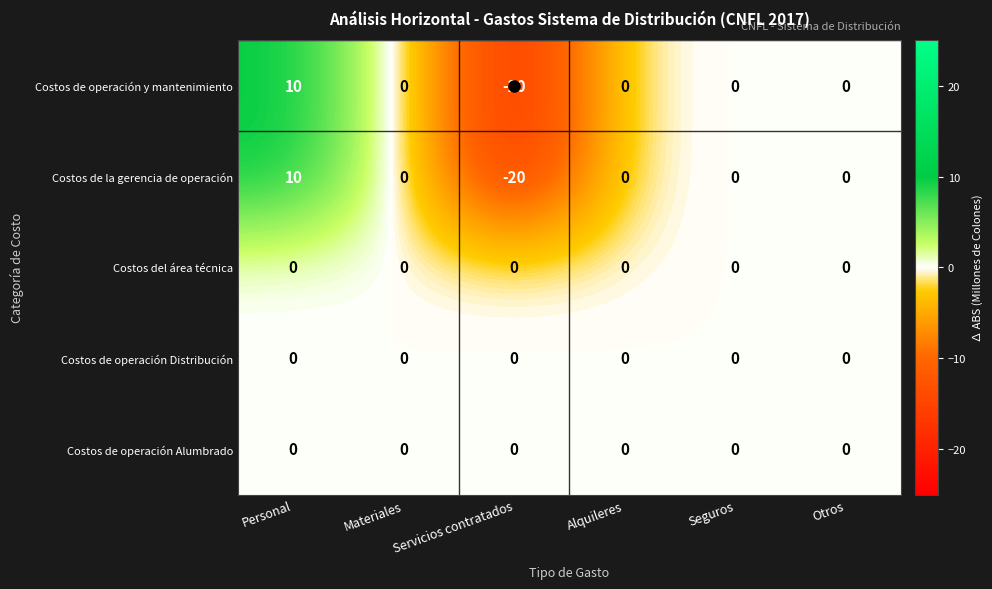

What is the difference between the highest and lowest values at Personal?

10